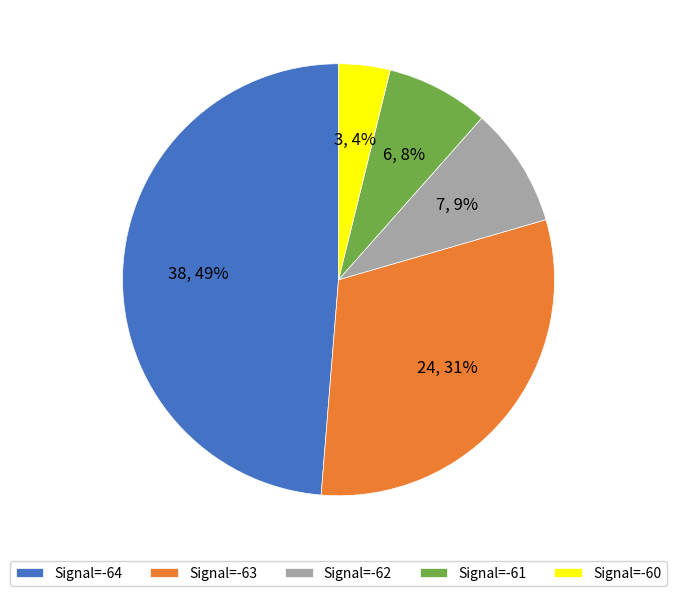

Combined, do Signal=-62 and Signal=-60 account for over 50%?

No